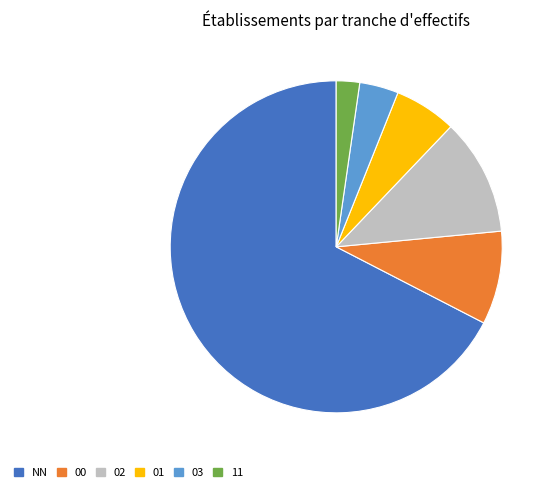

What is the ratio of the value at 02 to the value at 01?

1.9